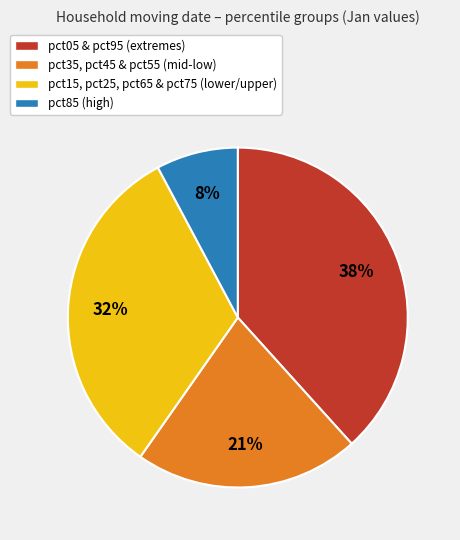

True or false: pct85 (high) accounts for 8% of the total.

True